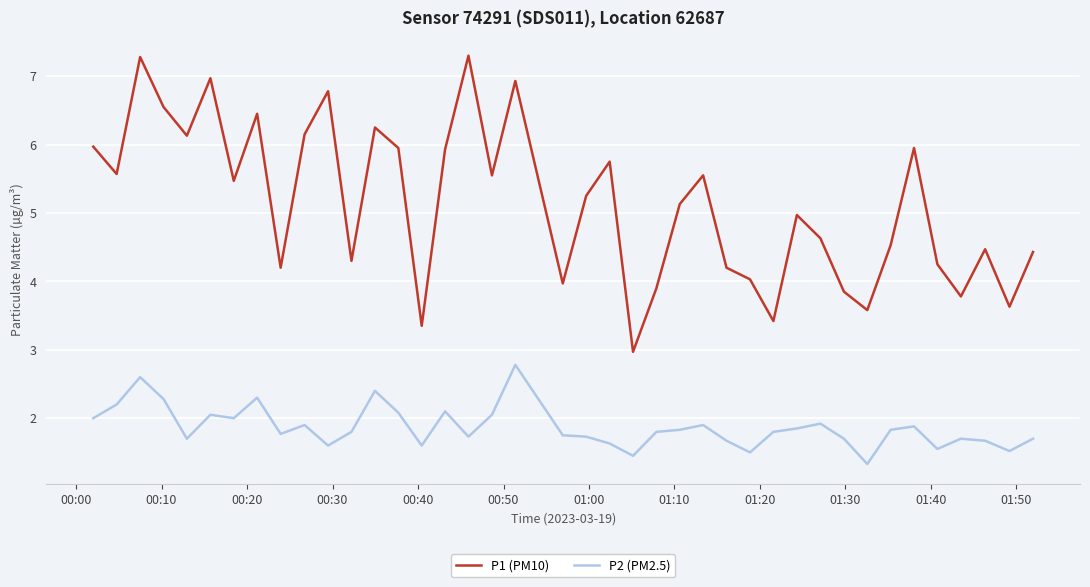

Does the chart display data point markers on the line(s)?

No